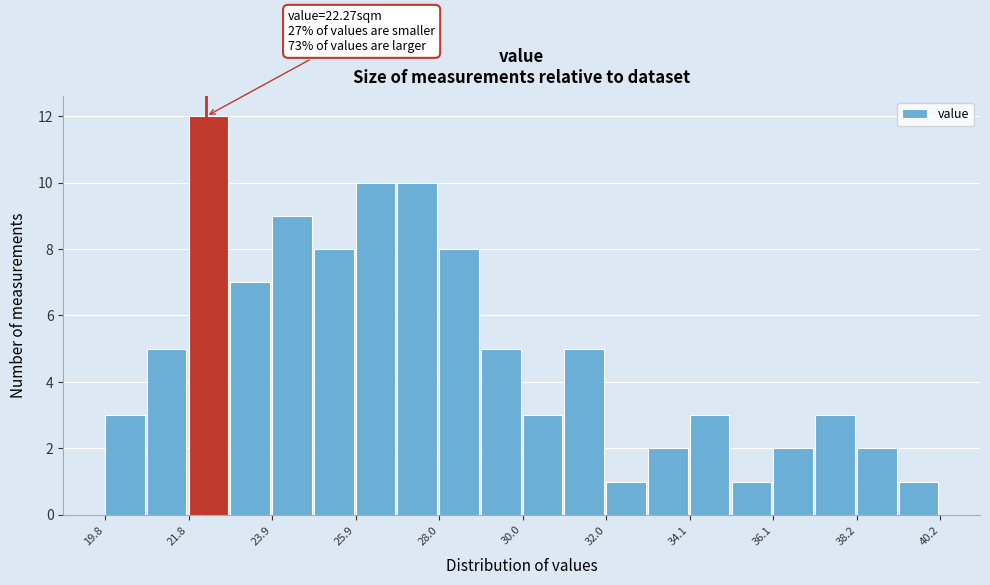

Around what value on the x-axis is the tallest bar? Give the approximate position of its centre, as read against the axis.

22.5